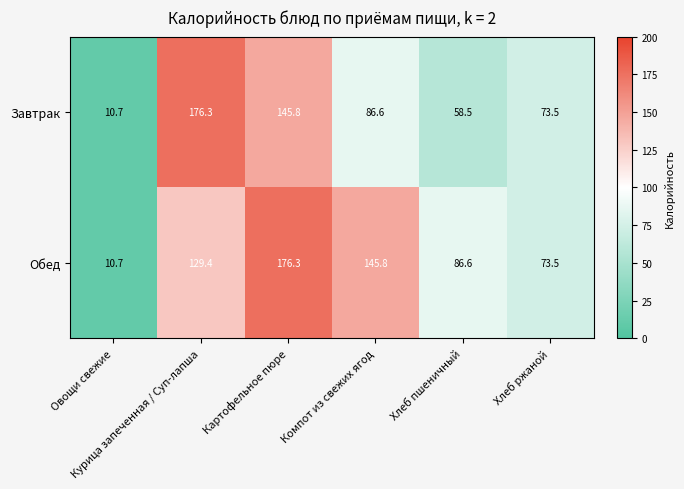

What is the average value of the Завтрак series?

91.9